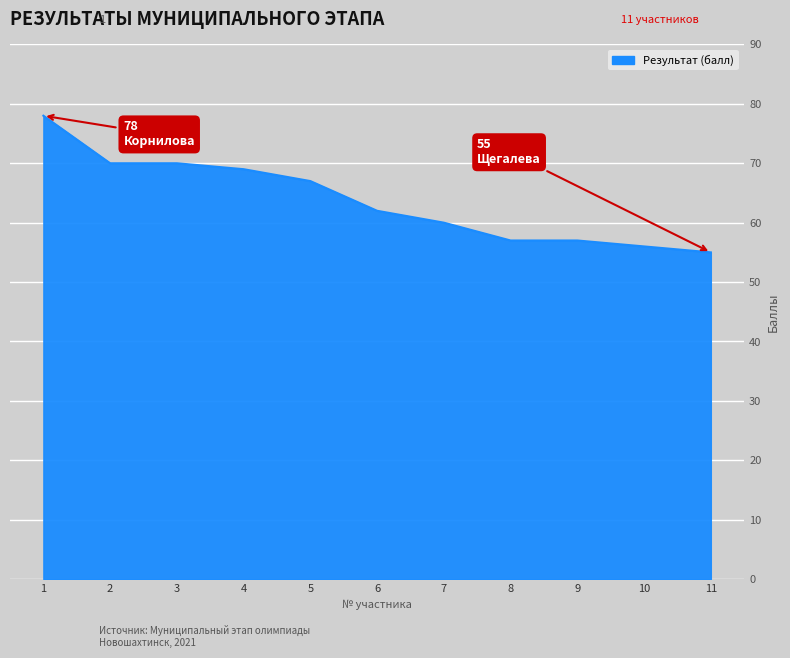

The chart shows a value of 60 at 7. True or false?

True